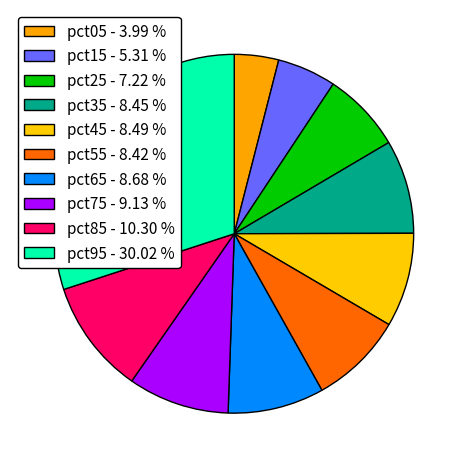

The pct35 slice represents 8% of the pie. True or false?

True